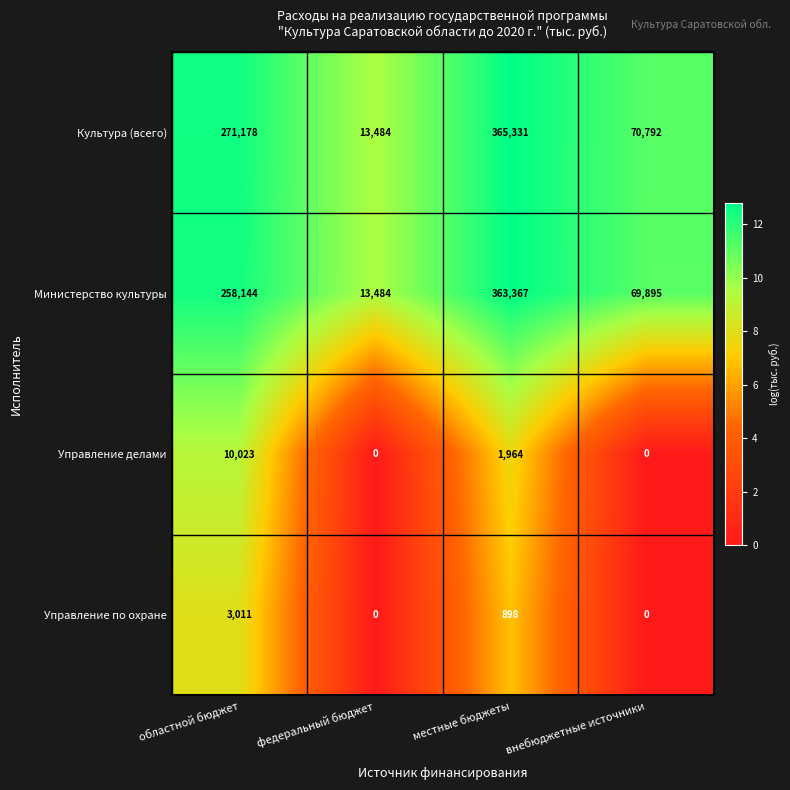

What is the difference between the highest and lowest values at областной бюджет?

268167